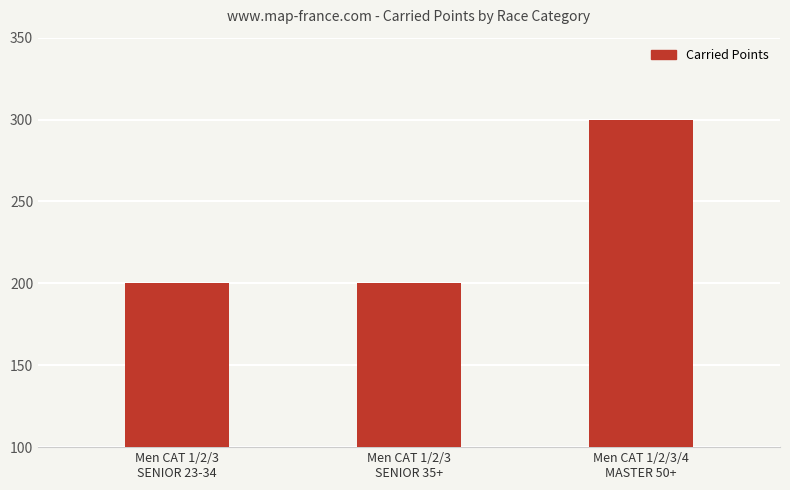

Reading left to right, list all the values displayed in this chart.

Men CAT 1/2/3
SENIOR 23-34=200	Men CAT 1/2/3
SENIOR 35+=200	Men CAT 1/2/3/4
MASTER 50+=300